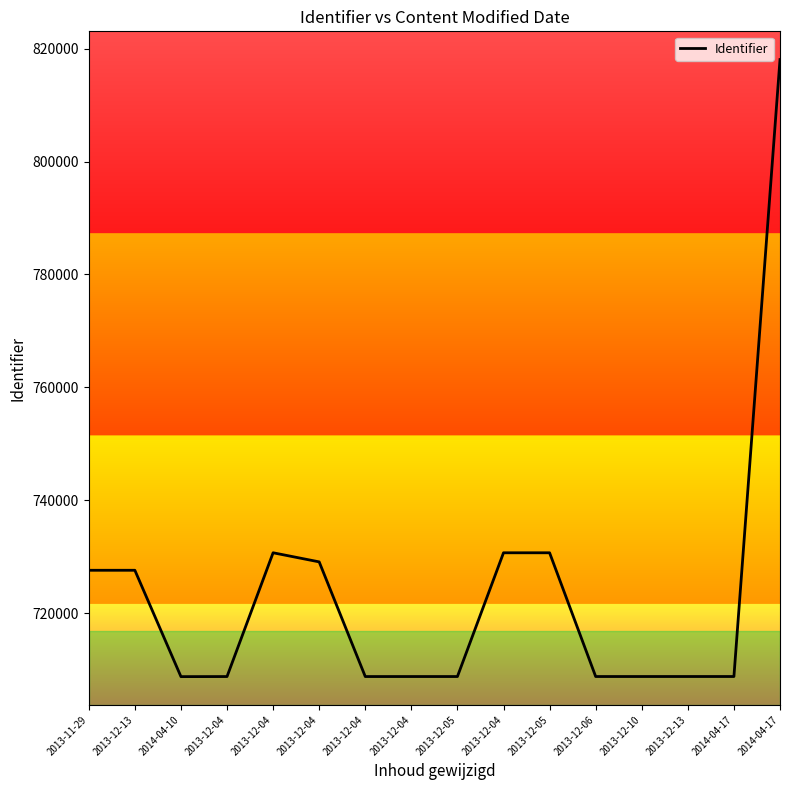

Is this an area chart (filled region under the line)?

No